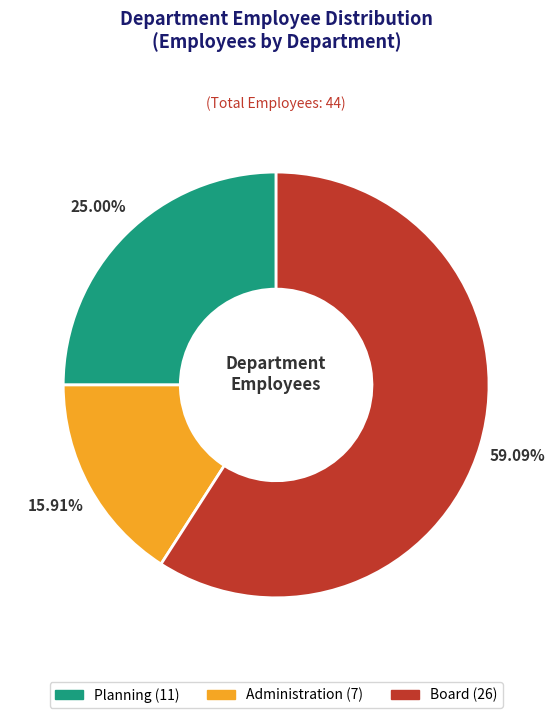

Which category accounts for the majority?

Board